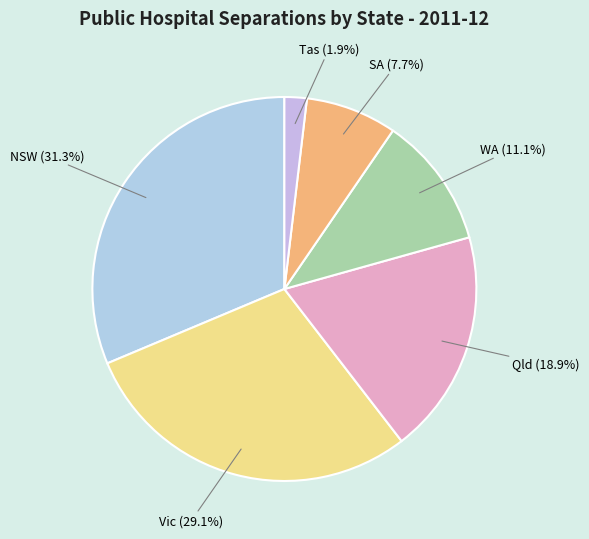

Count the number of slices in the pie.

6